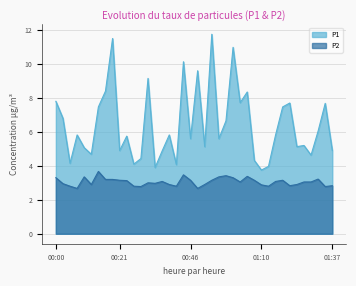

What is the spread (max minus min) of values at 01:05?

5.0